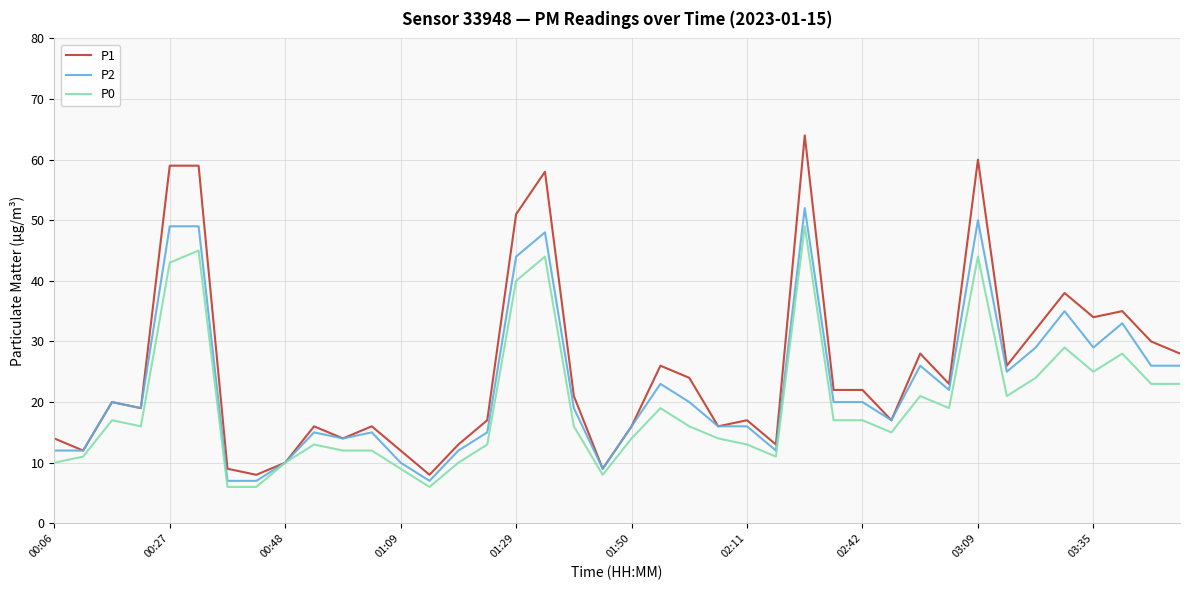

What is the maximum value for P1?

64